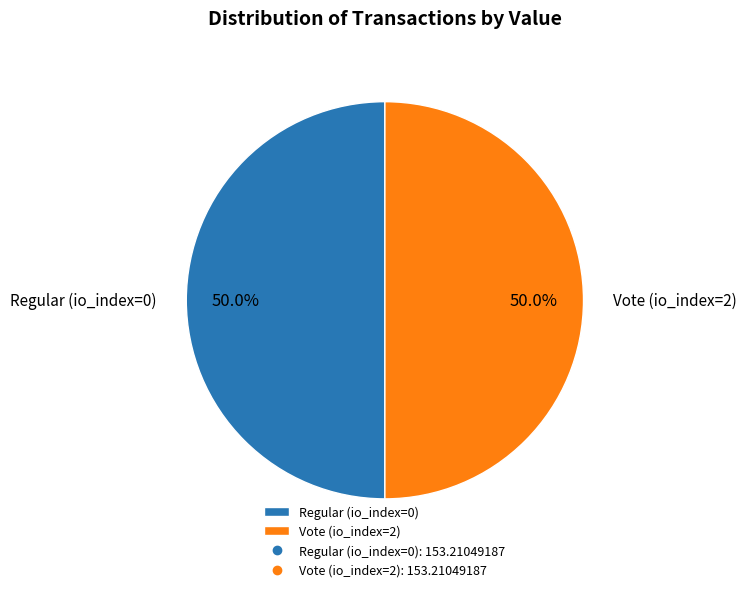

To the nearest percent, what is the difference between the largest and smallest slice percentages?

0%